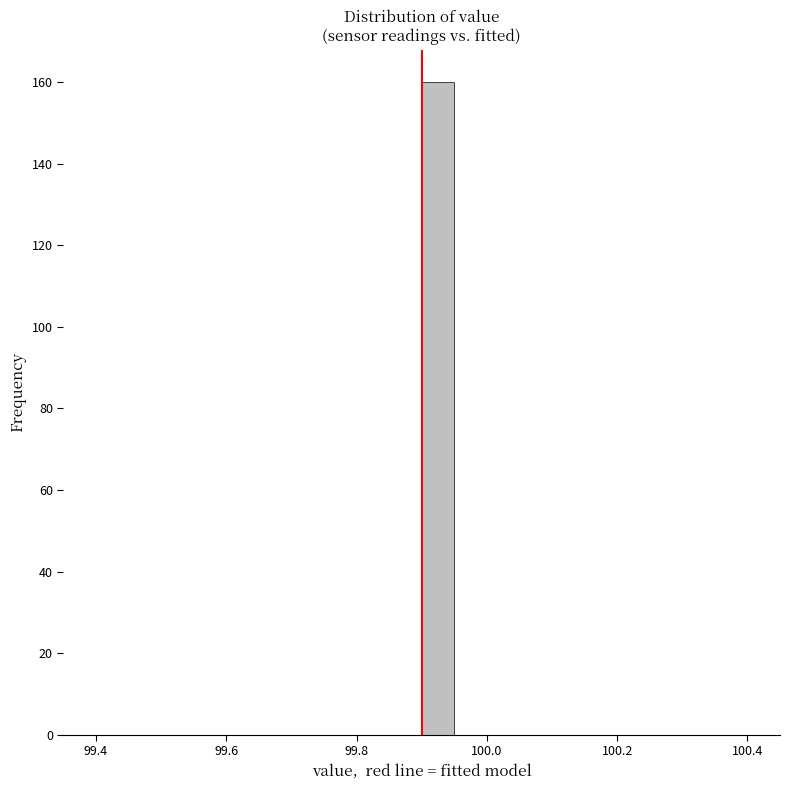

Read against the x-axis, roughly where is the centre of the tallest bar?

99.92